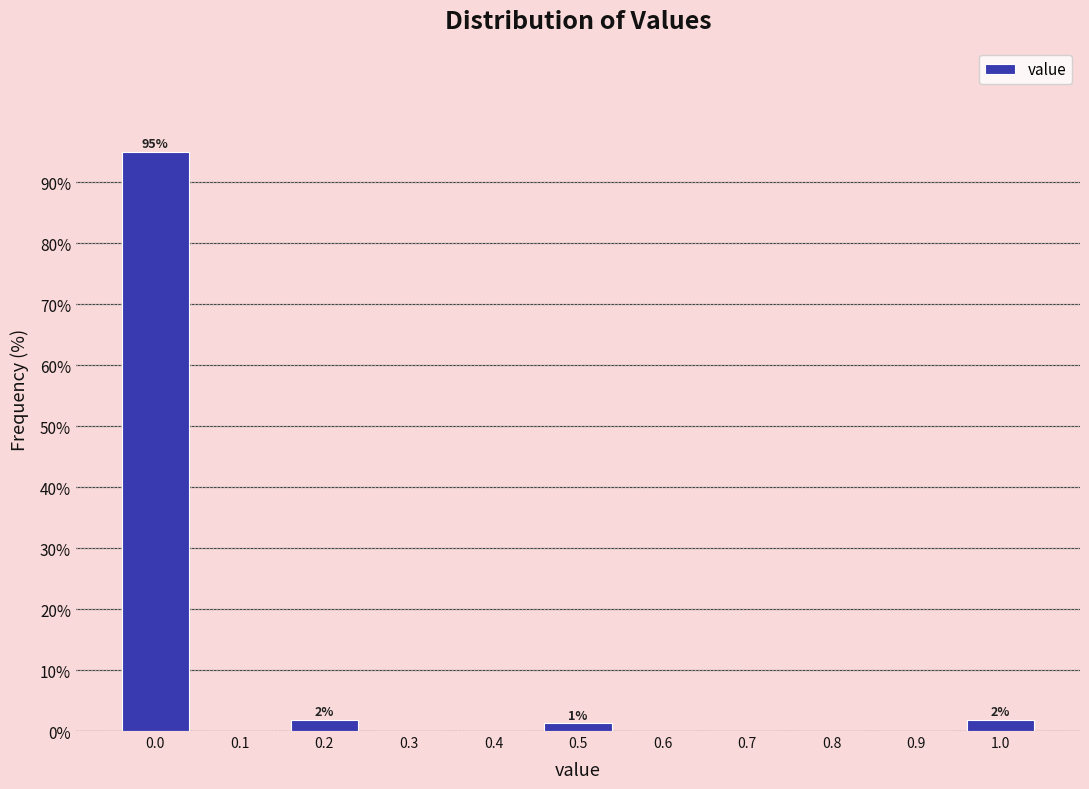

Is it true that the value at 0.6 is 0.0?

True